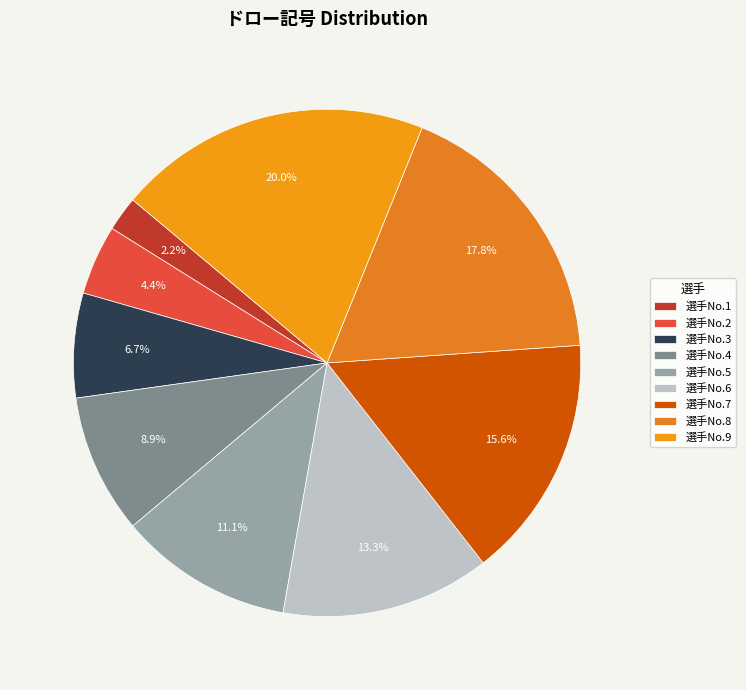

Is it true that 選手No.1 is 2% of the pie?

True